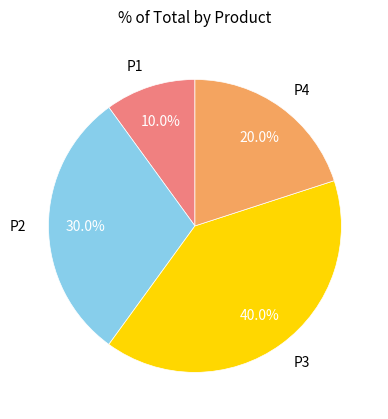

Is the sum of P2 and P1 greater than half?

No